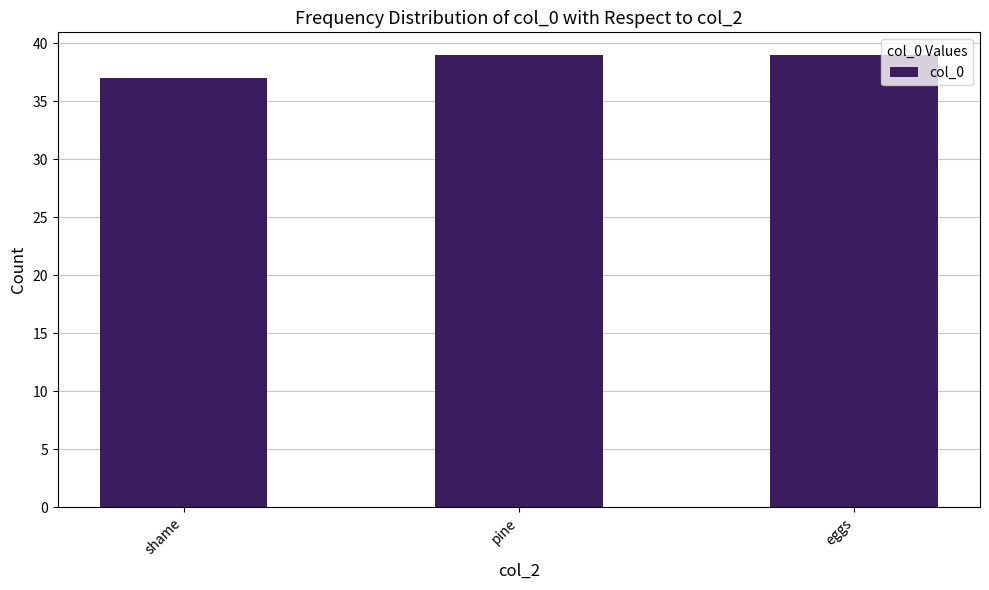

Which category has the lowest value across all series?

shame